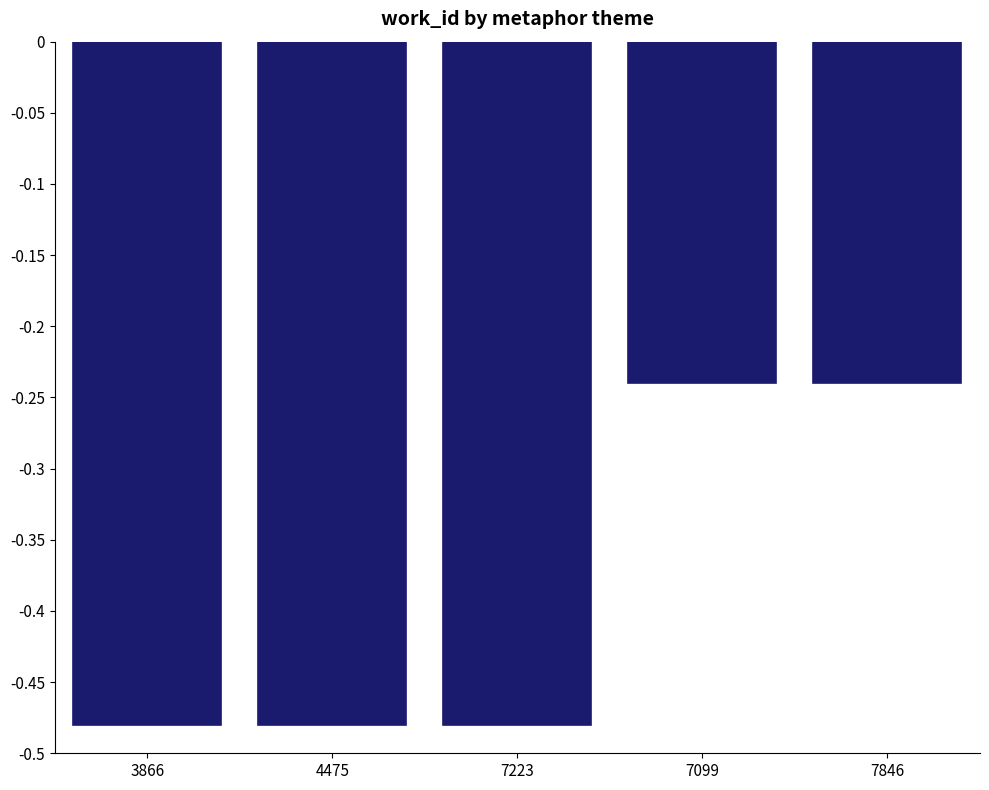

True or false: the data shows -0.8 at 7223.

False